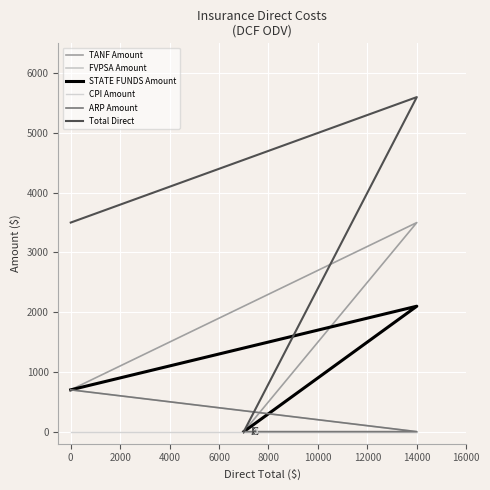

Which series has the largest total across all categories?

Total Direct